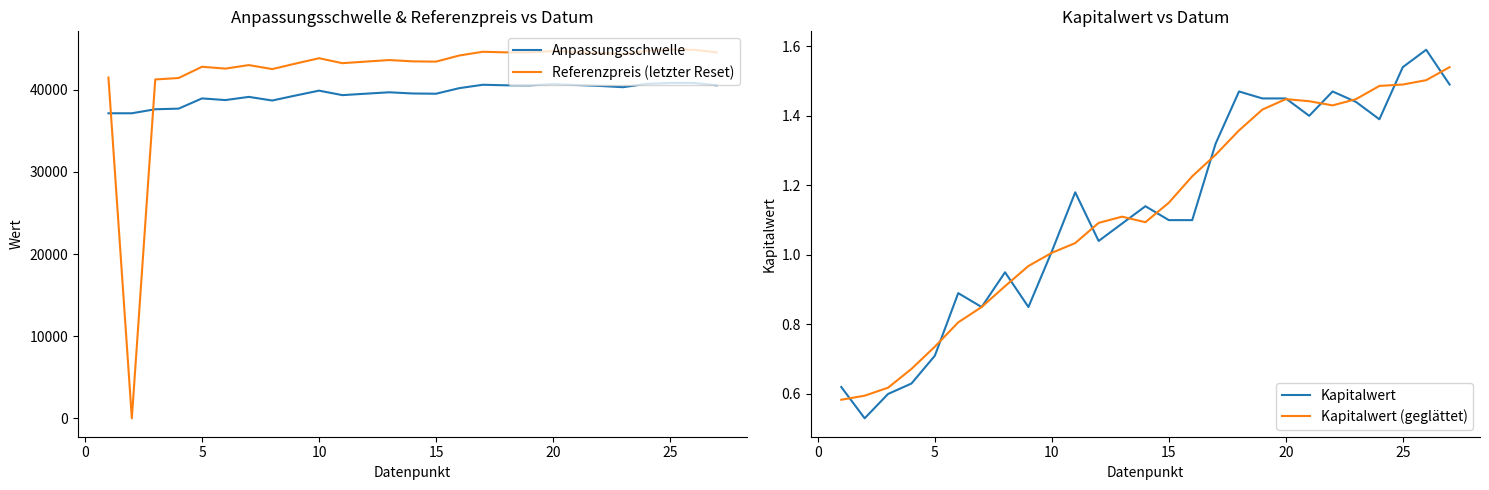

The value of Referenzpreis (letzter Reset) at 5 is 27084.3. True or false?

False